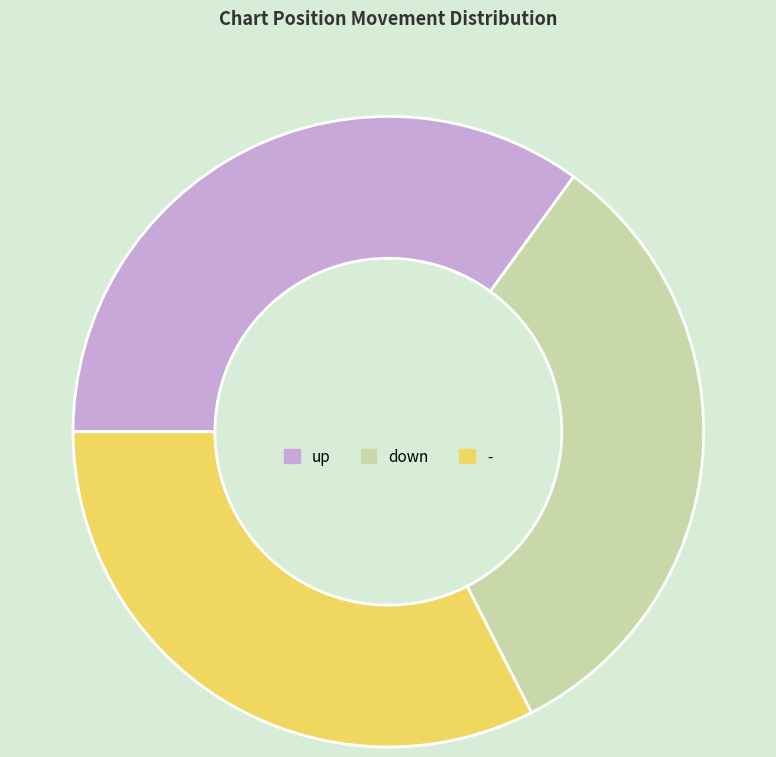

What is the largest slice in the pie chart?

up